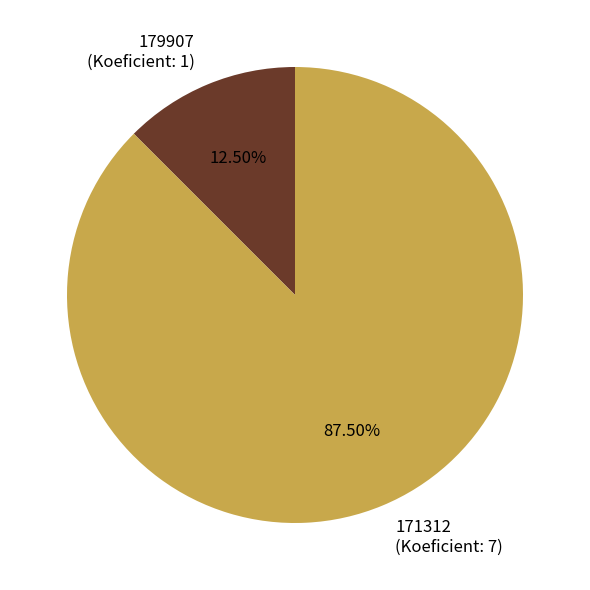

True or false: 179907 accounts for 25% of the total.

False